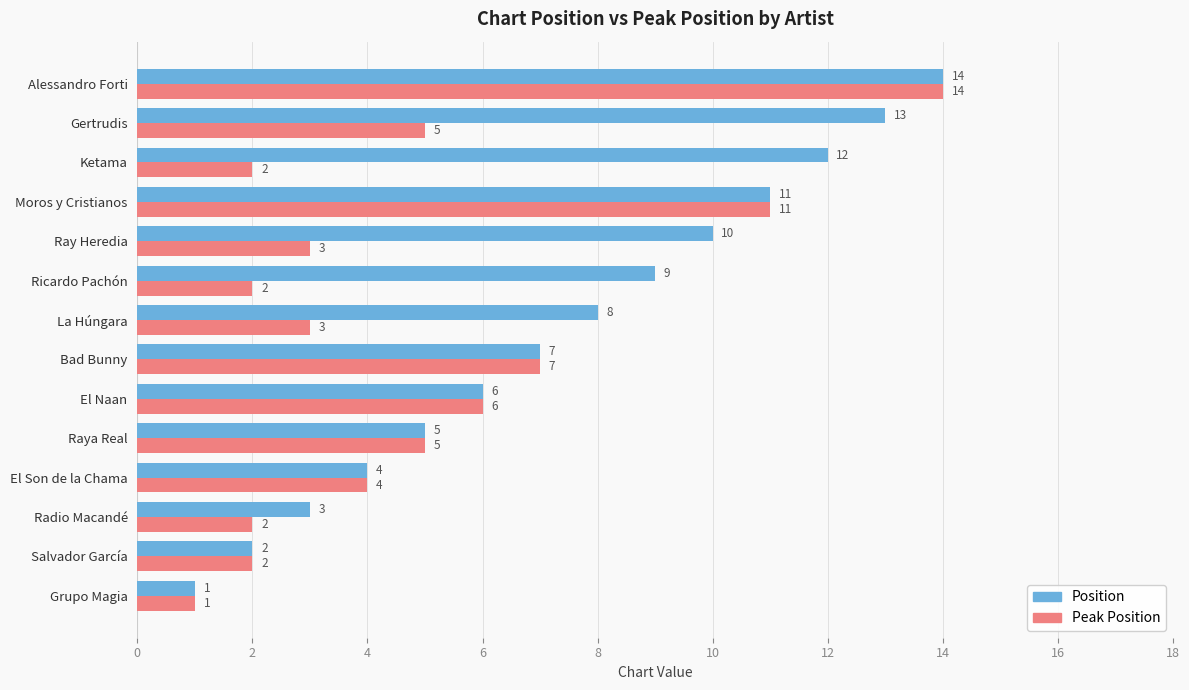

At which category is the sum across all series the highest?

Alessandro Forti